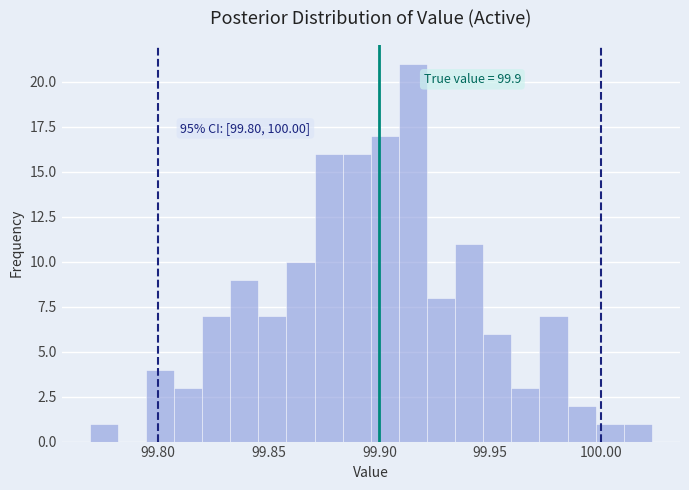

Around what value on the x-axis is the tallest bar? Give the approximate position of its centre, as read against the axis.

99.915